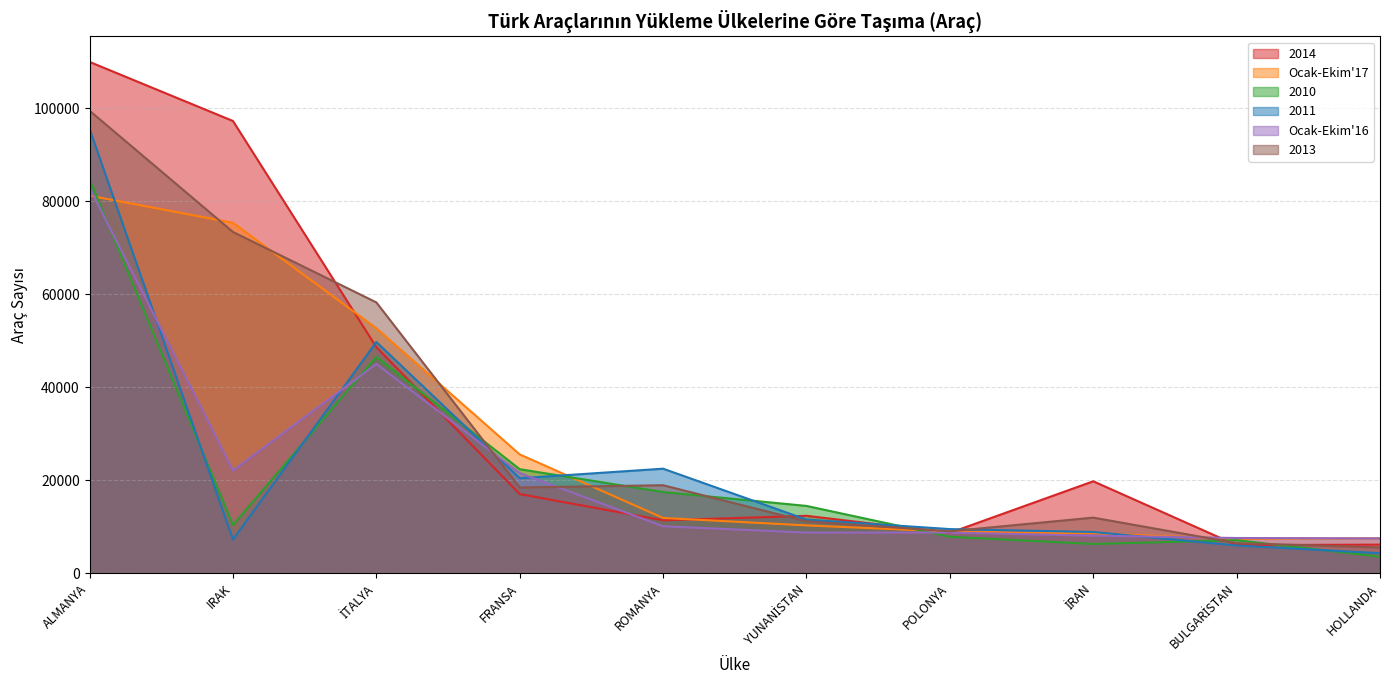

In Ocak-Ekim'17, how many points are lower than both neighbors (excluding endpoints)?

1